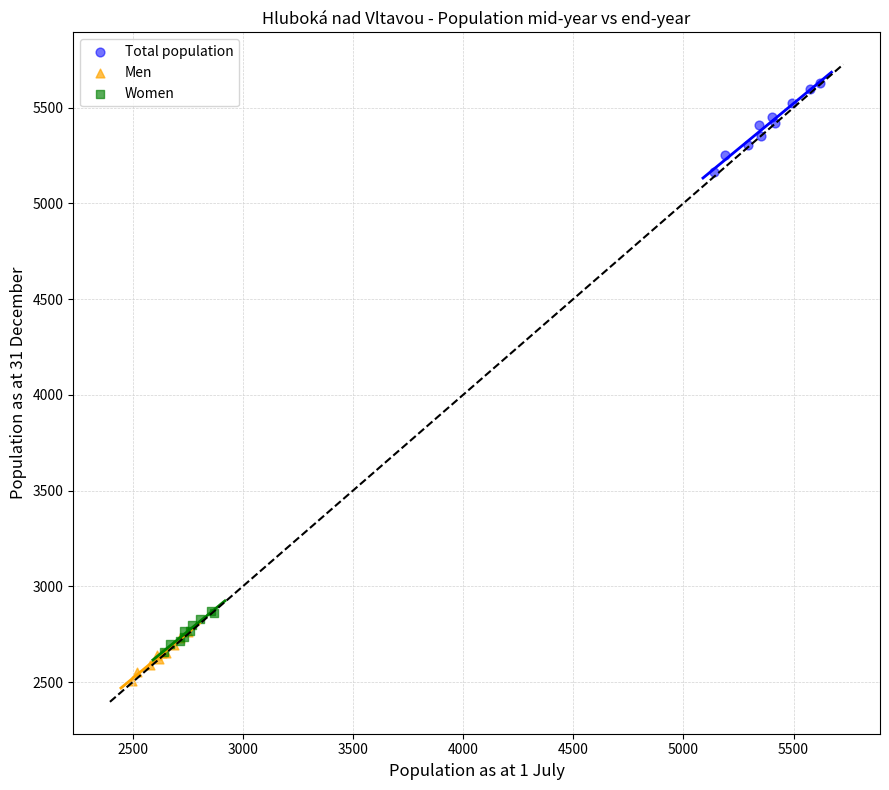

Which series has the largest Y range (max minus min)?

Total population